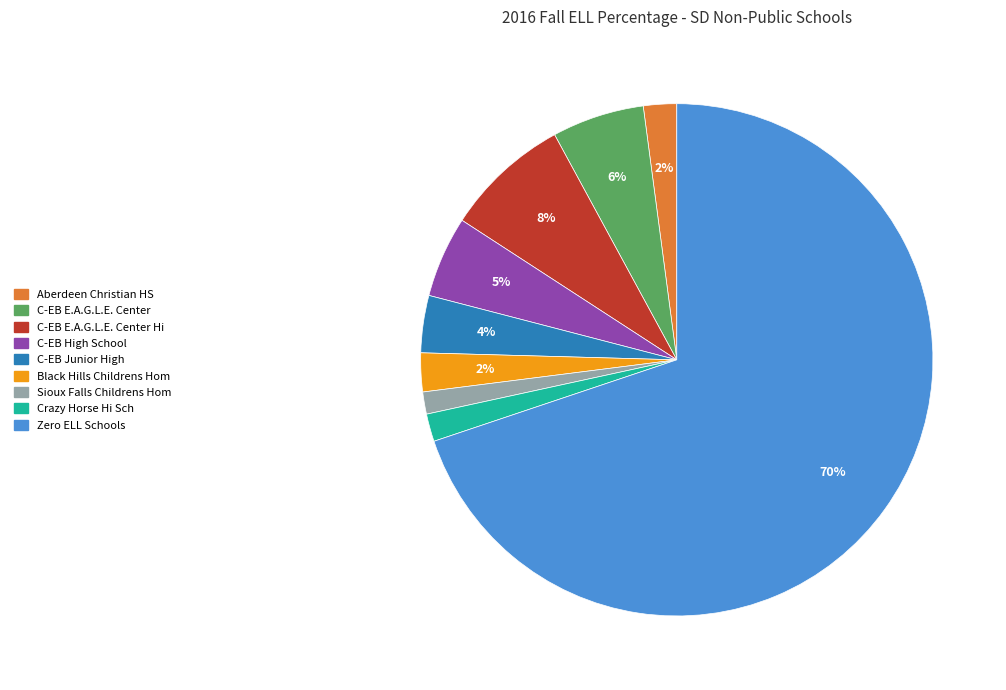

To the nearest percent, what is the average slice percentage?

11%